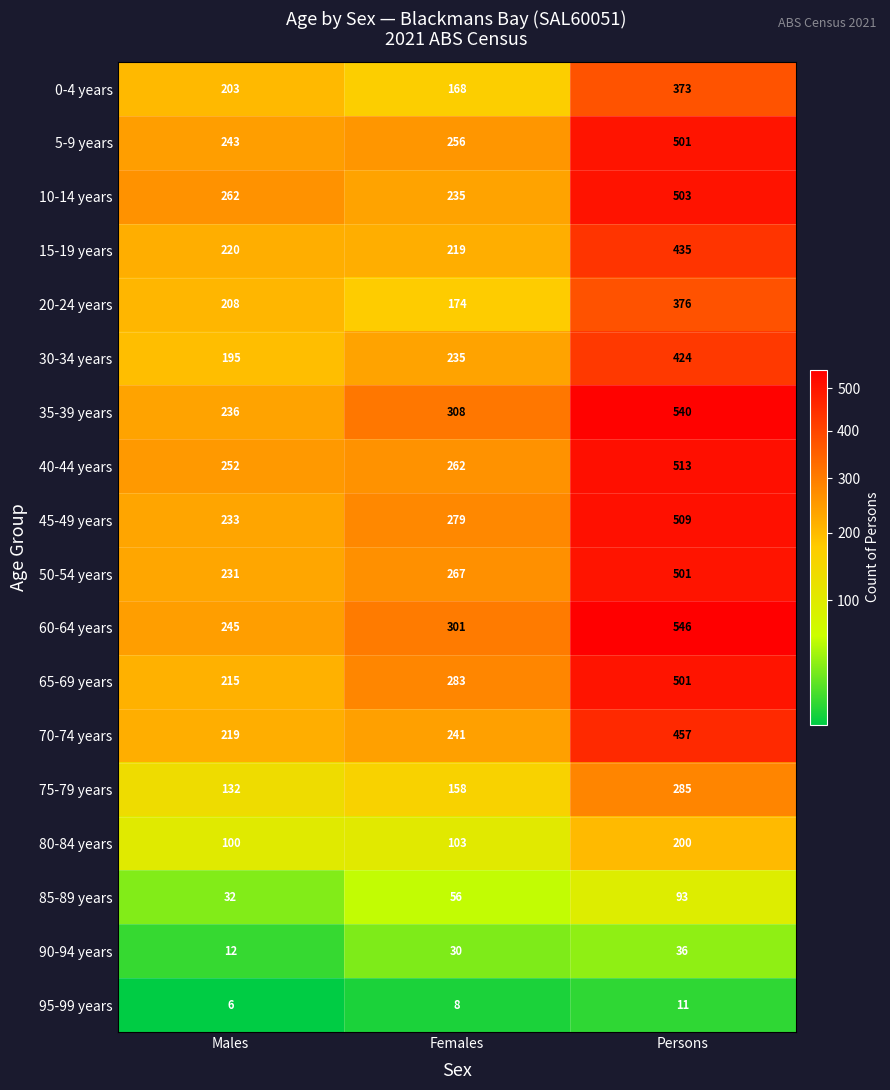

Read the 75-79 years value at Males, to the nearest 5.

130